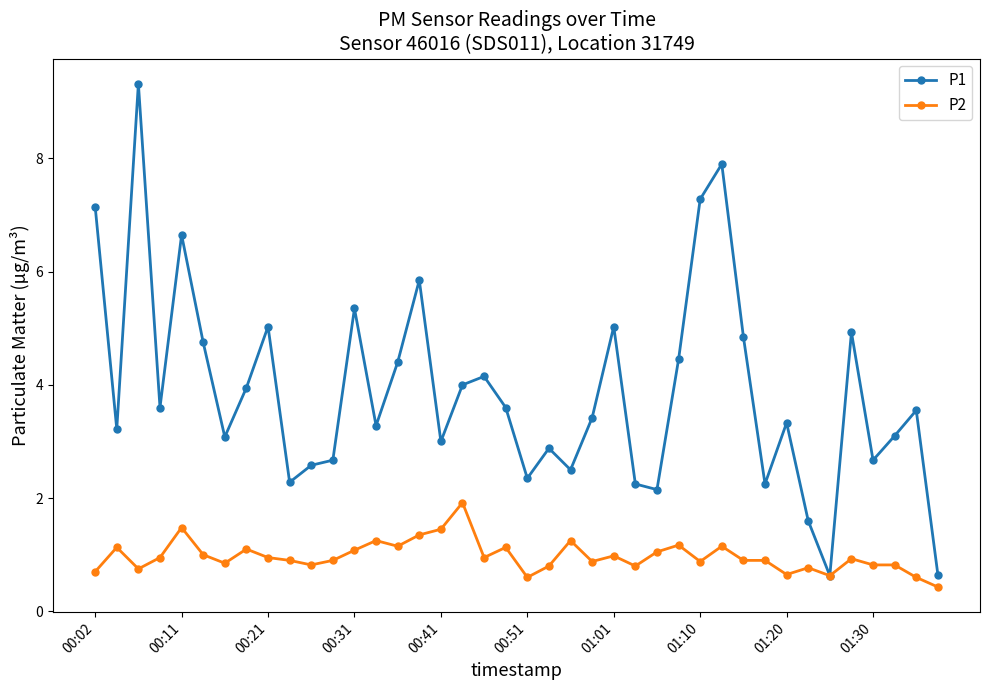

True or false: P2 has more than 2 points higher than both neighbors.

True